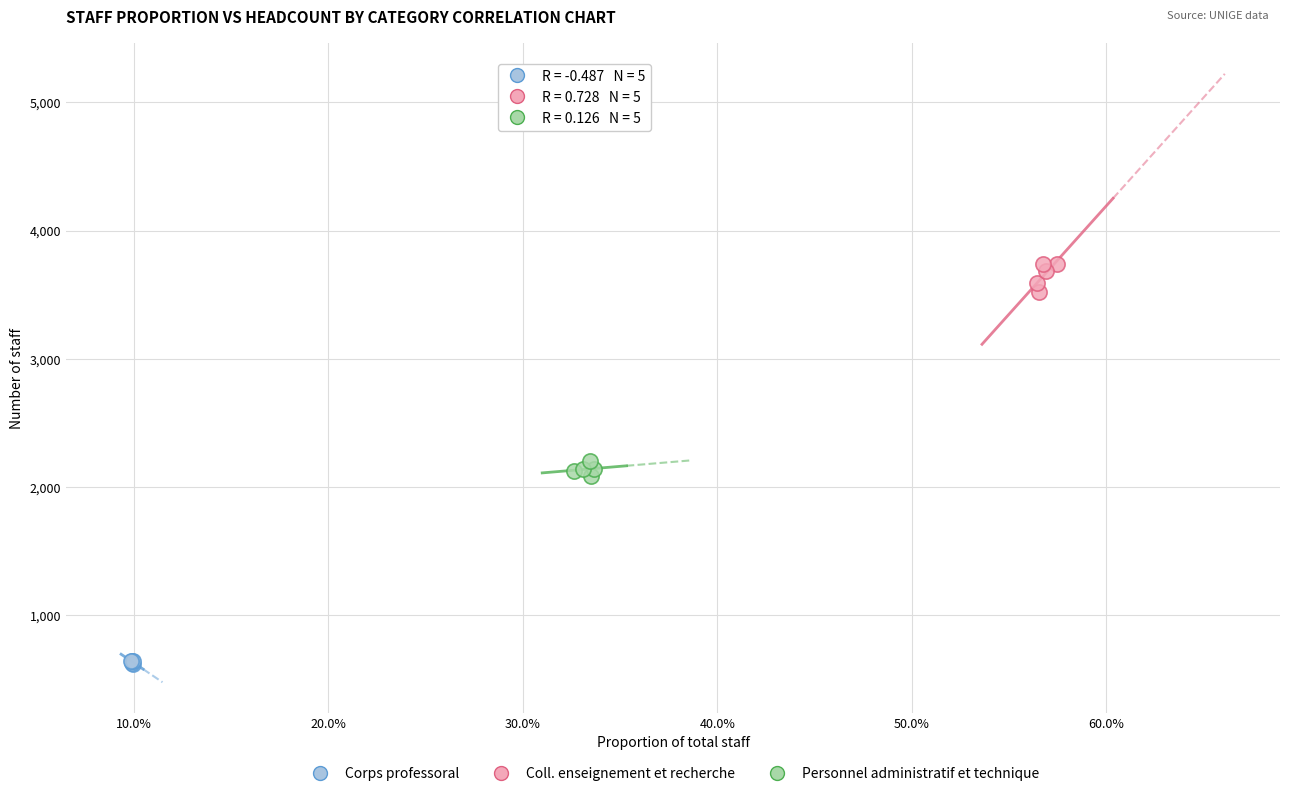

Which series contains the lowest Y value?

Corps professoral